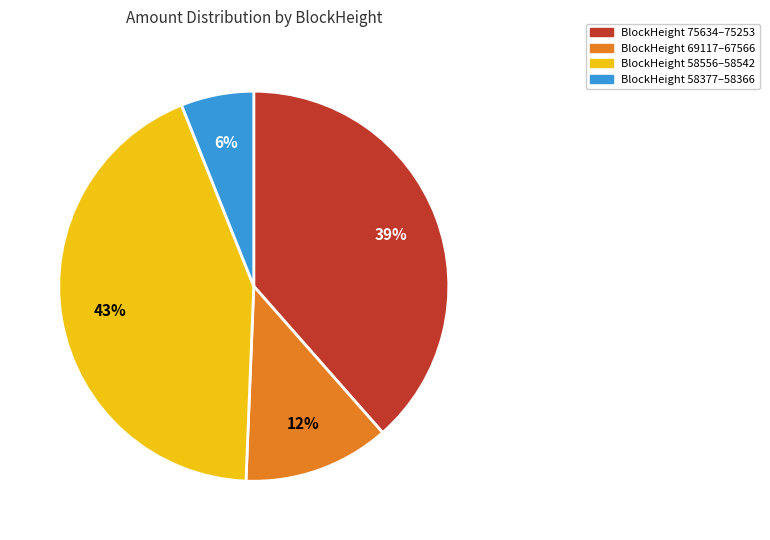

How many segments does this pie chart have?

4